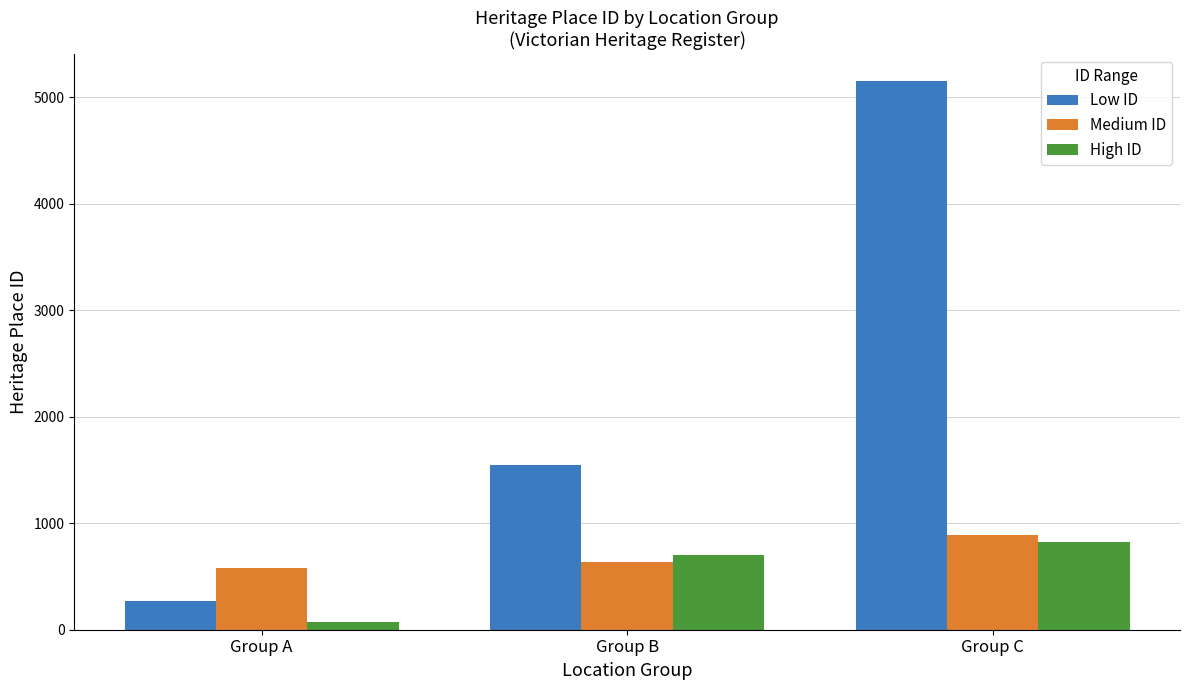

Which series has the widest spread of values?

Low ID